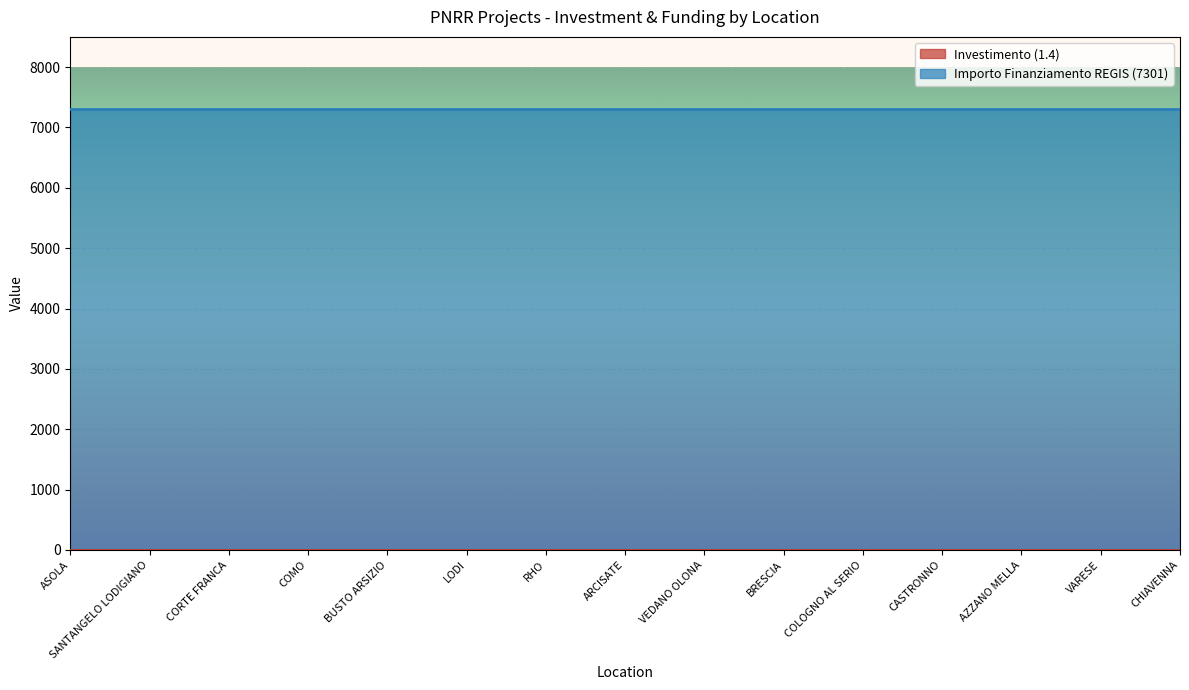

How many lines are shown in the chart?

2